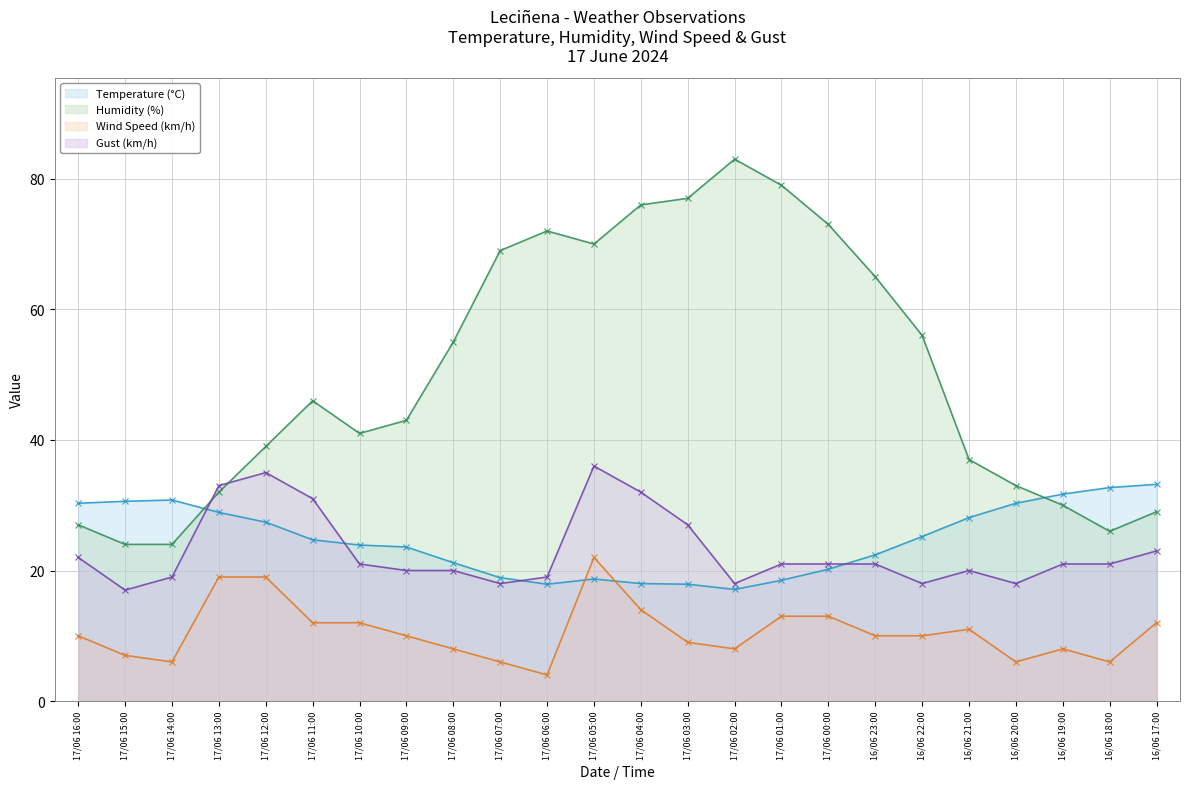

What is the lowest value of the Wind Speed (km/h) series?

4.0